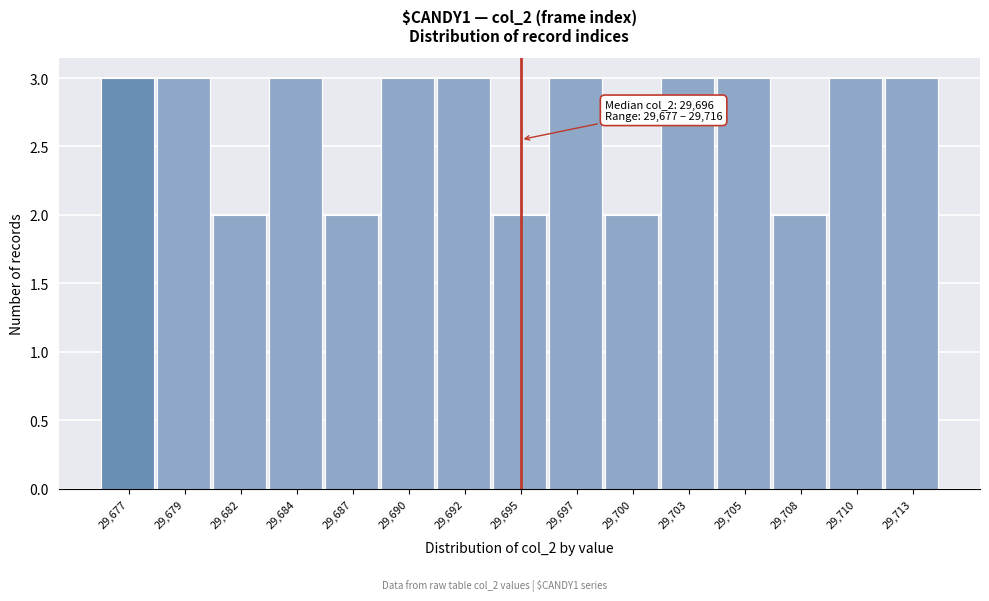

Reading right to left, transcribe all the data shown in this chart.

3	3	2	3	3	2	3	2	3	3	2	3	2	3	3